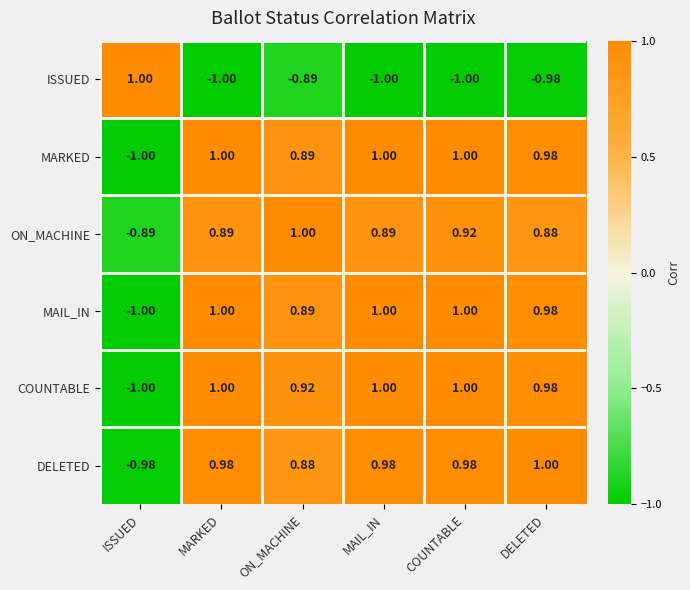

Which series has the largest total across all categories?

COUNTABLE